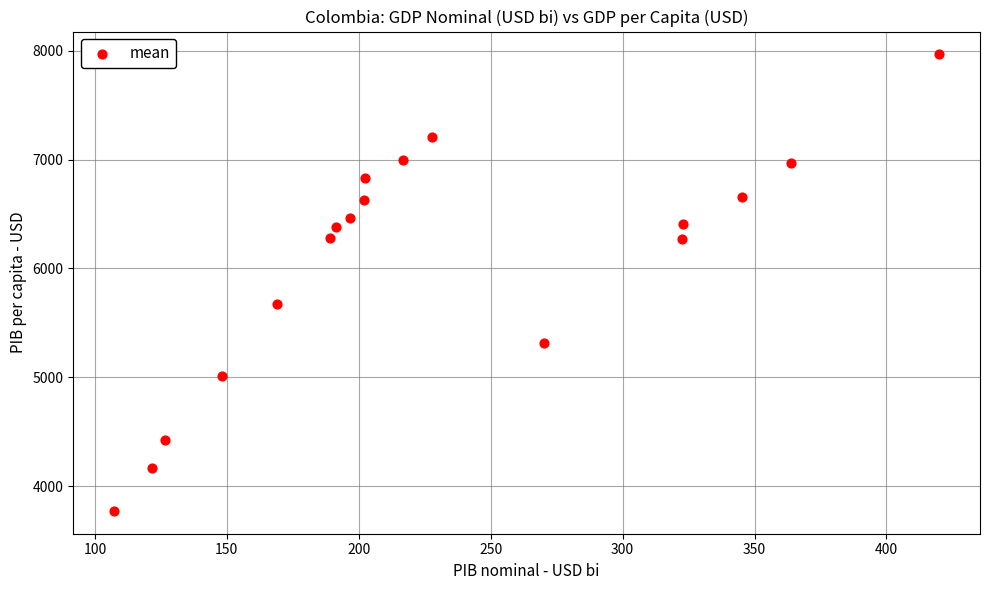

What Y value in the scatter plot is closest to 5869?

5674.6